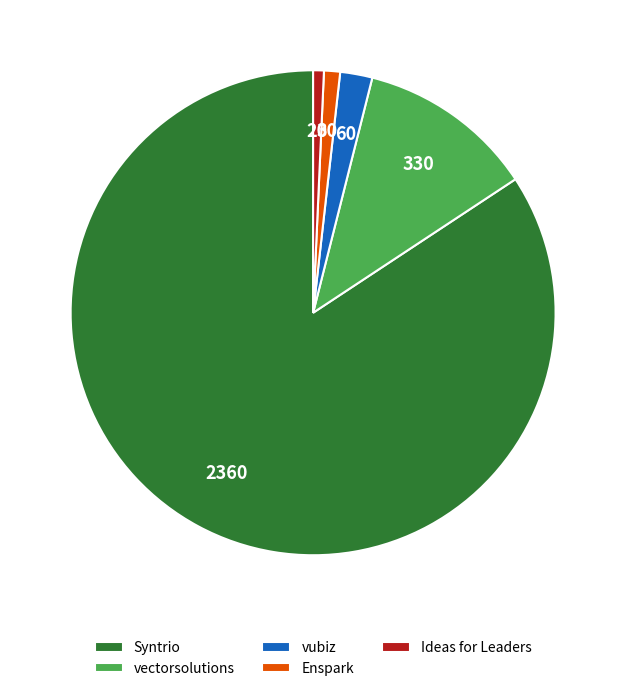

Does any single category account for the majority?

Yes